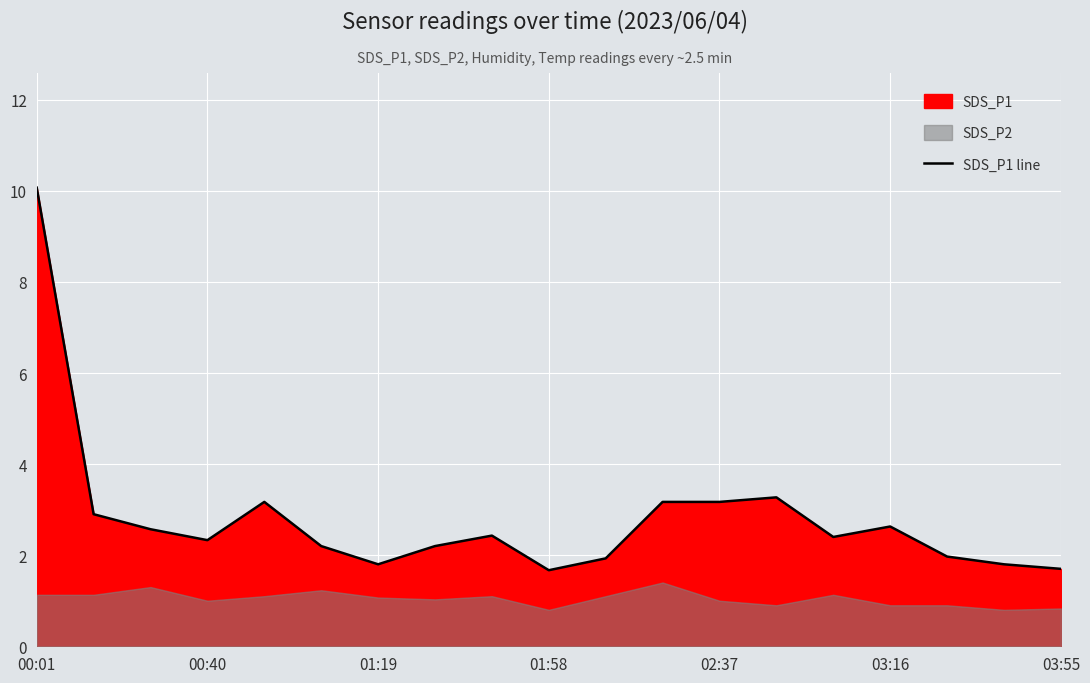

What is the value of the 4th point from the left?

2.3